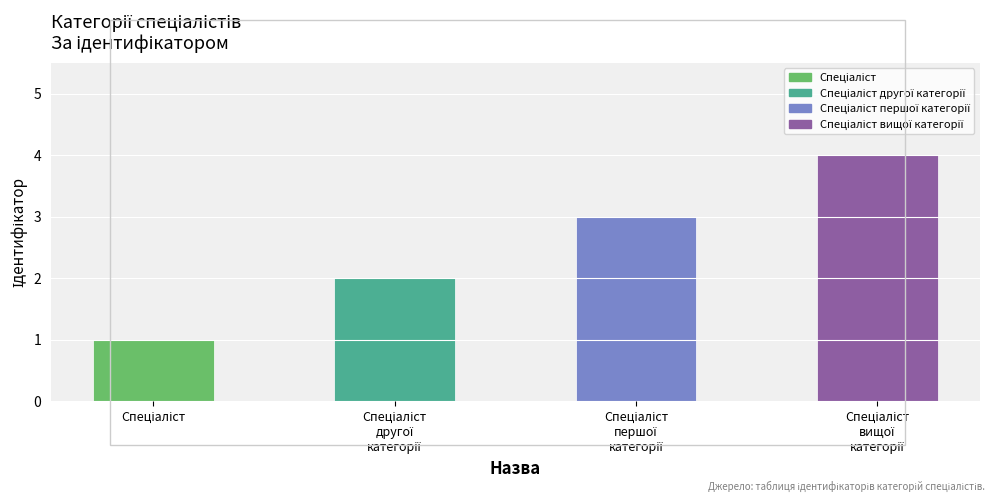

What is the sum of all values?

10